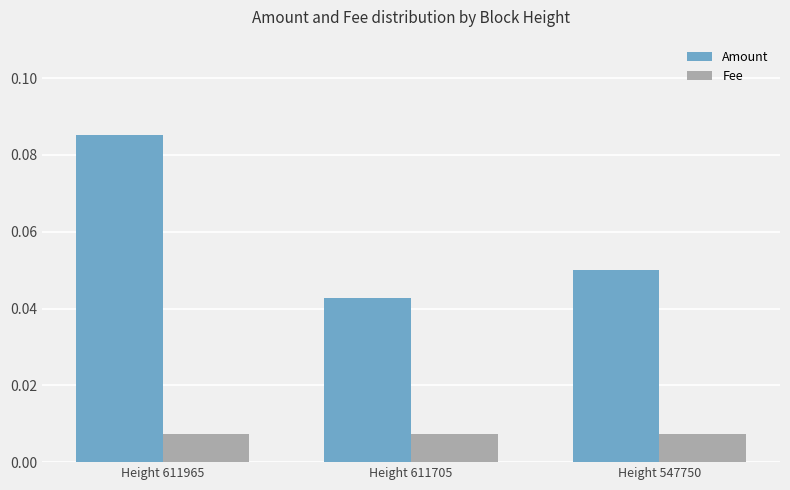

What are all the series names shown in the legend?

Amount, Fee